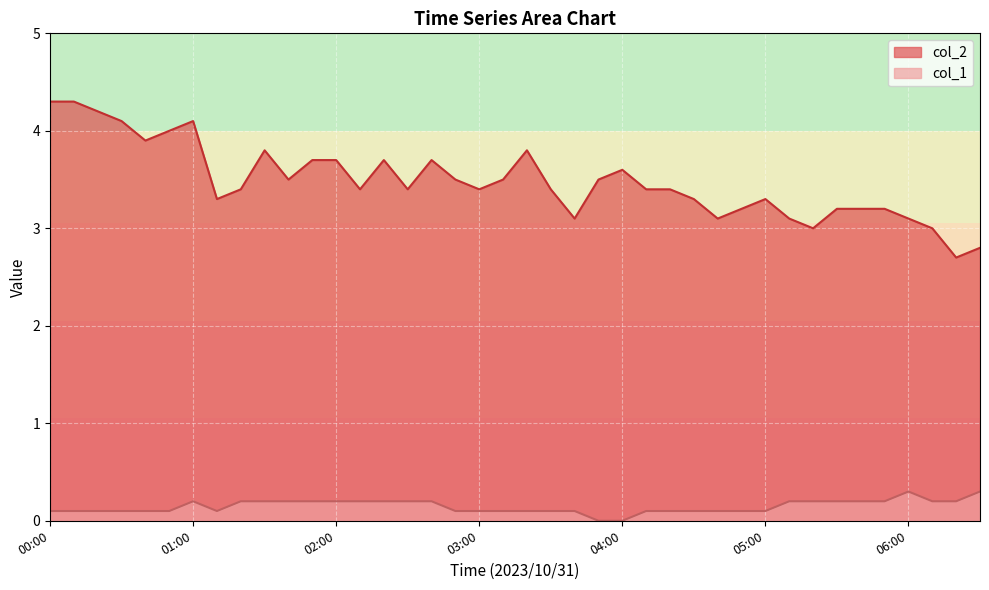

What is the lowest value of the col_2 series?

2.7